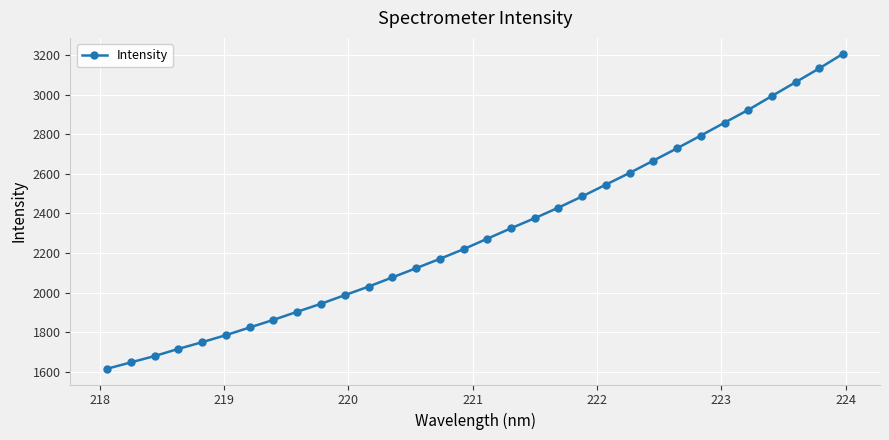

What is the greatest value displayed?

3207.3